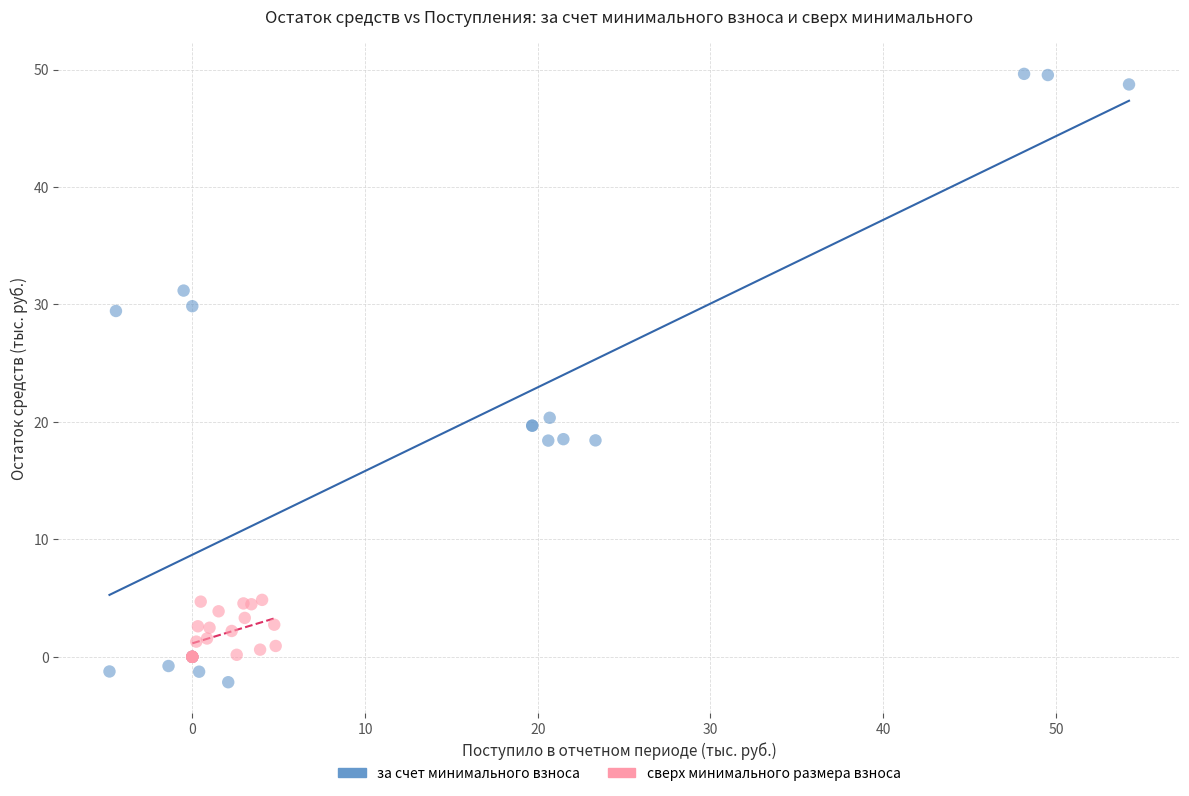

Which series contains the highest Y value?

за счет минимального взноса